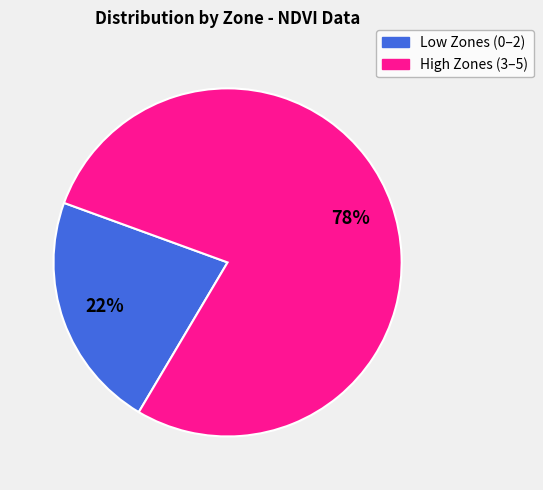

Is there a majority slice in this chart?

Yes